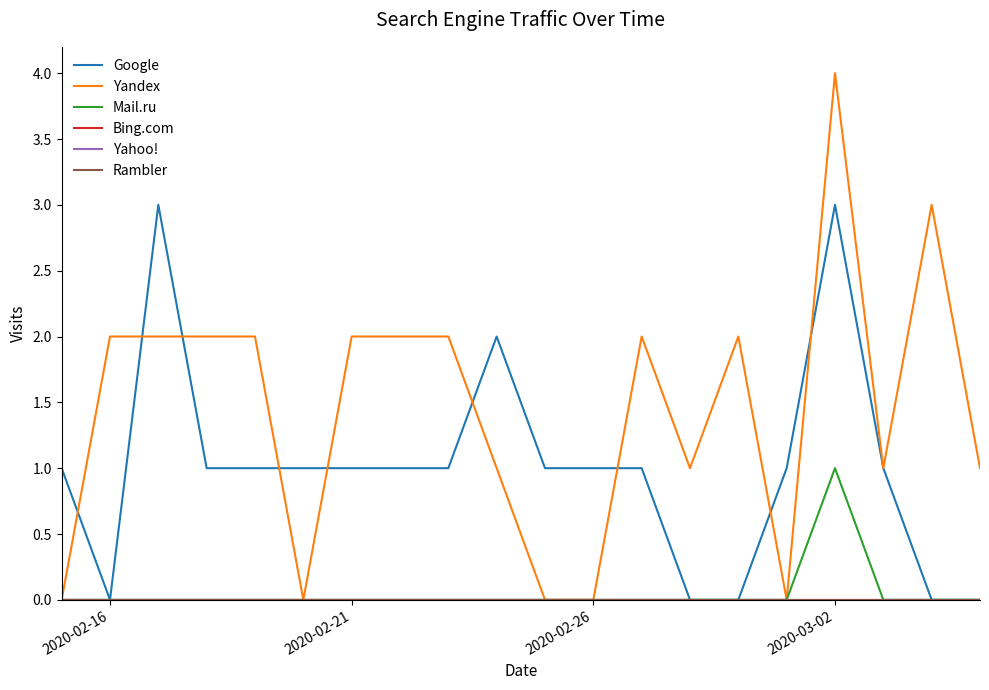

Does the chart have visible grid lines?

No